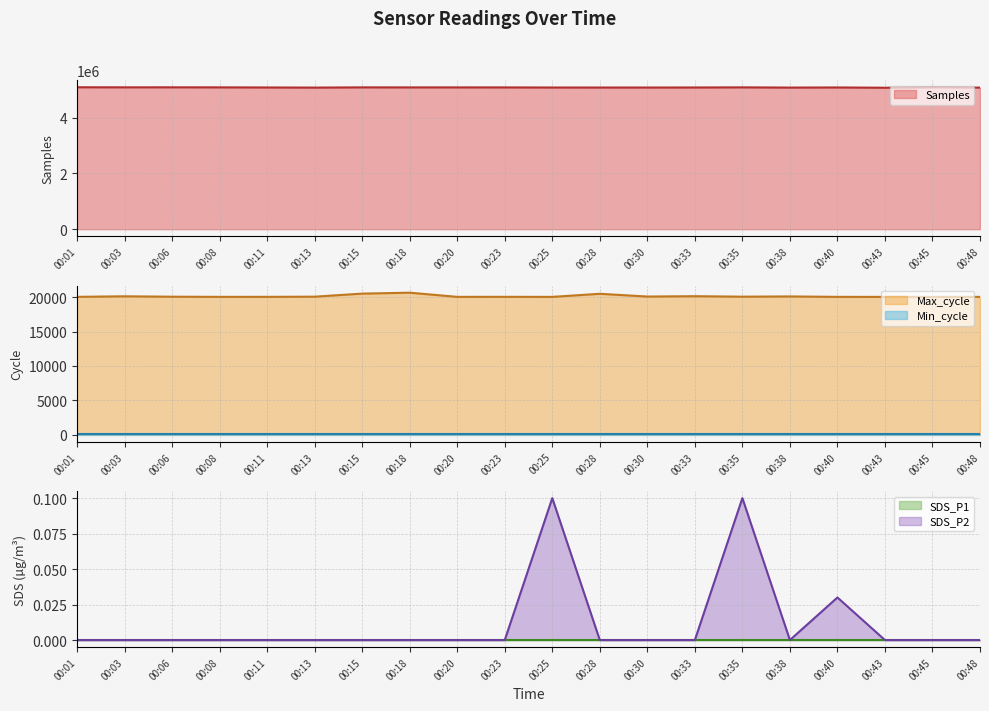

True or false: SDS_P2 and Max_cycle cross at least once.

False